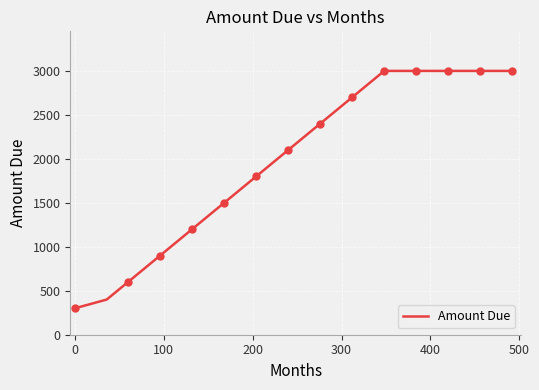

What is the maximum value for Amount Due?

3000